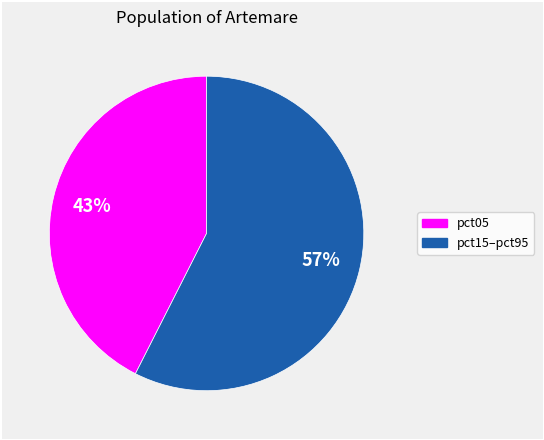

Is there any slice that represents more than half of the pie?

Yes